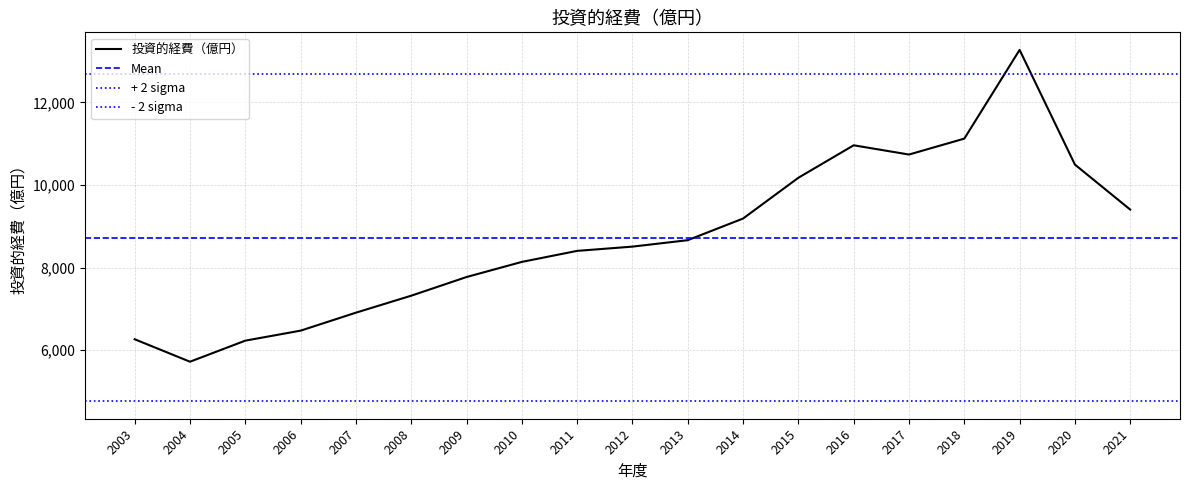

How many interior local peaks (higher than both neighbors) does the data have?

2